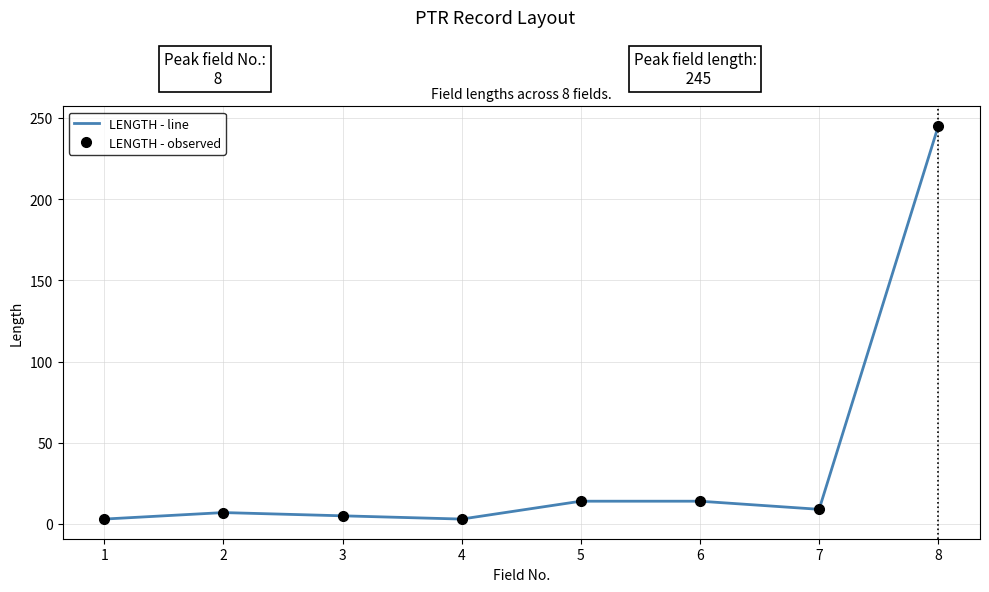

At which label is LENGTH - line closest to 124?

5